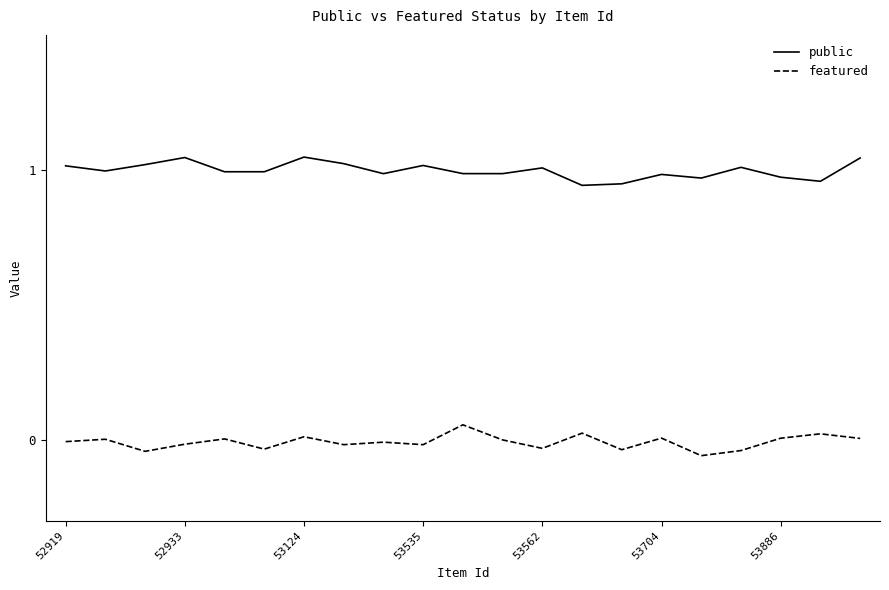

True or false: public and featured cross at least once.

False